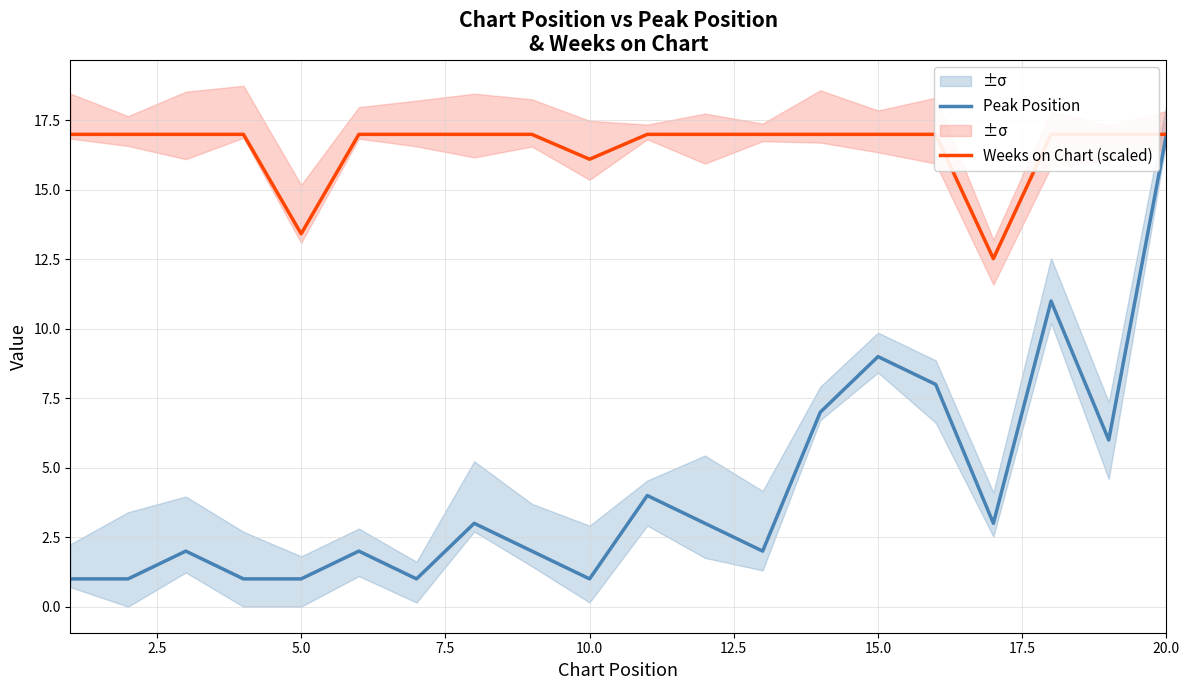

What is the value of the Peak Position point at the 15th from the left?

9.0